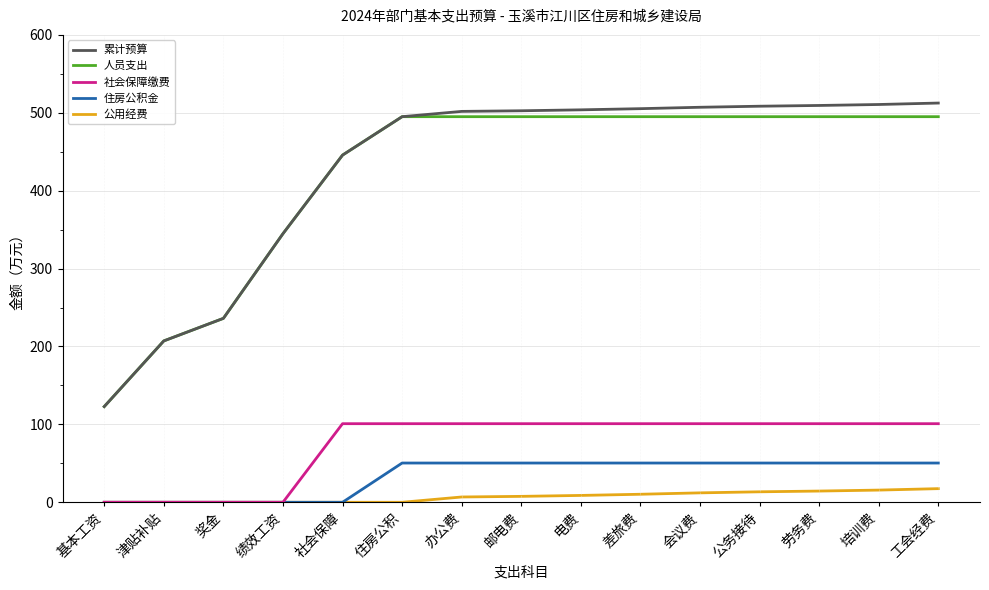

What is the highest value of the 累计预算 series?

512.5